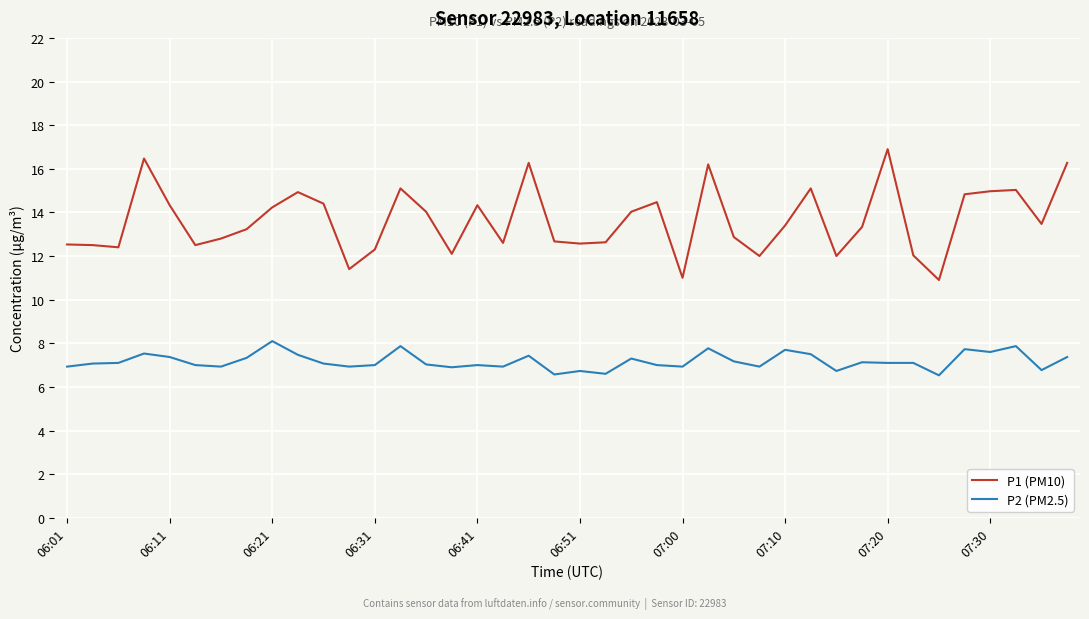

Rank the series by their maximum value, from lowest to highest.

P2 (PM2.5), P1 (PM10)